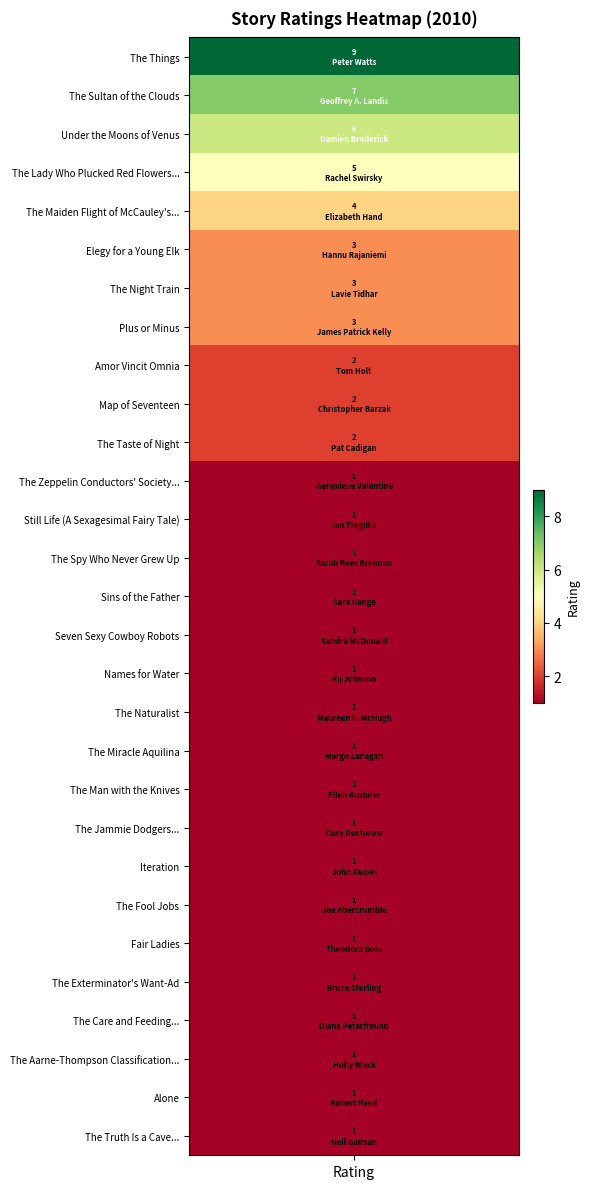

Reading right to left, transcribe all the data shown in this chart.

1	1	1	1	1	1	1	1	1	1	1	1	1	1	1	1	1	1	2	2	2	3	3	3	4	5	6	7	9